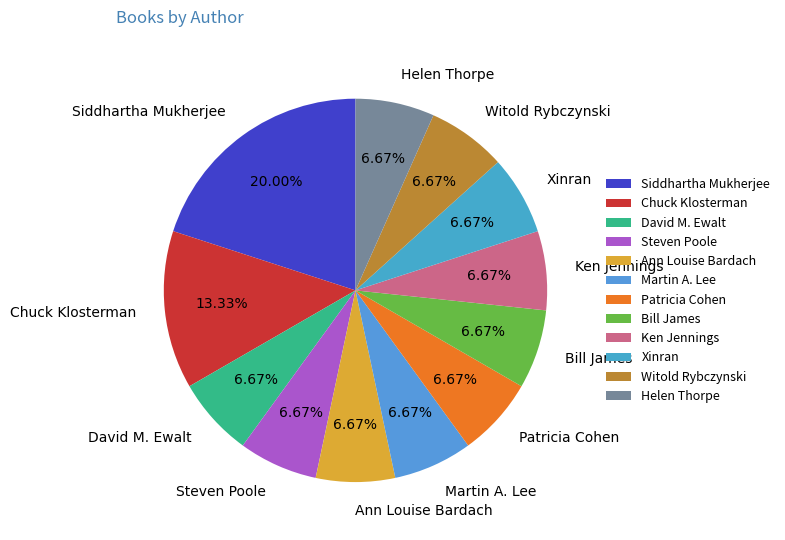

How many segments does this pie chart have?

12